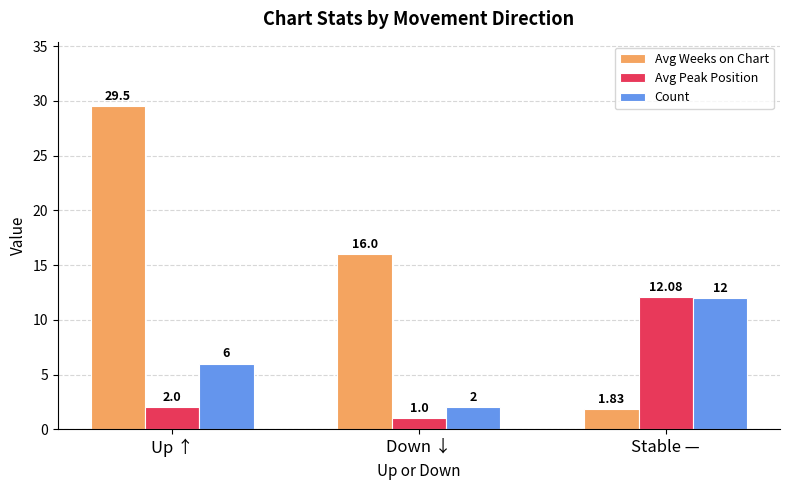

Which category has the lowest value across all series?

Down ↓